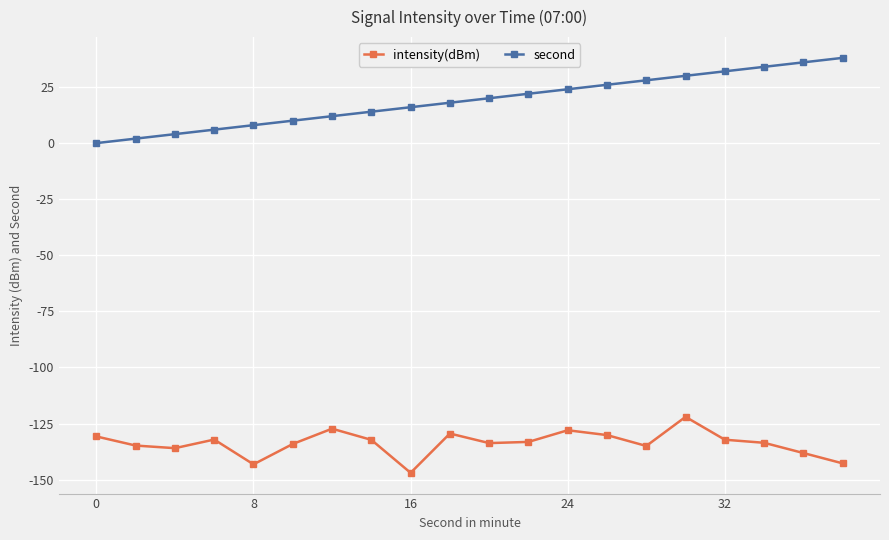

What is the smallest value displayed?

-147.0